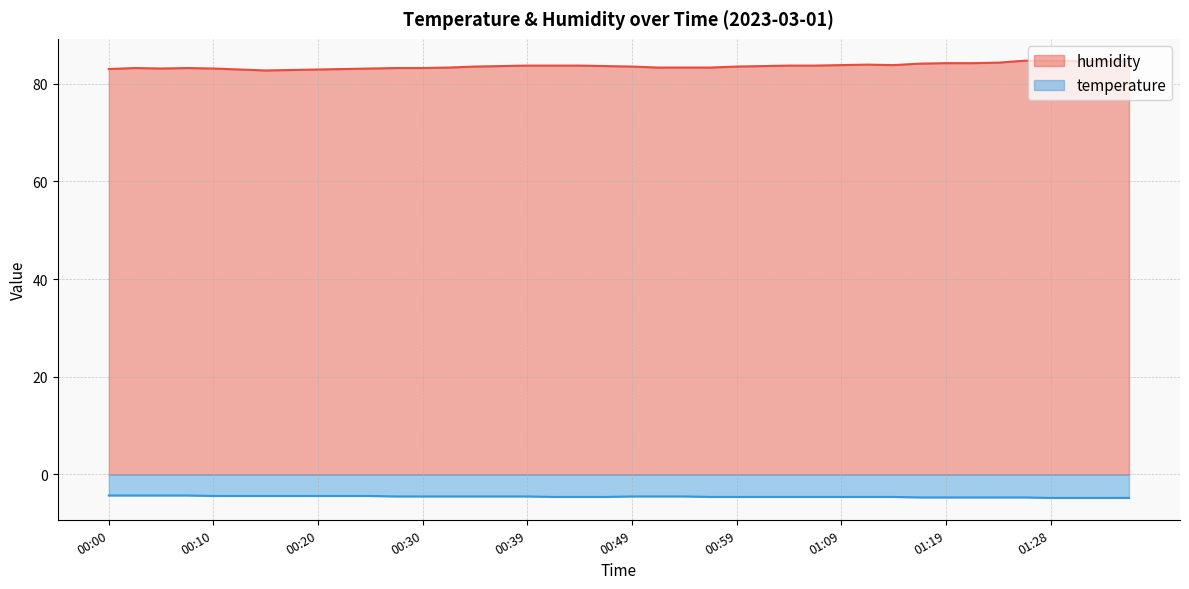

The humidity series shows 82.8 at 00:17. True or false?

True